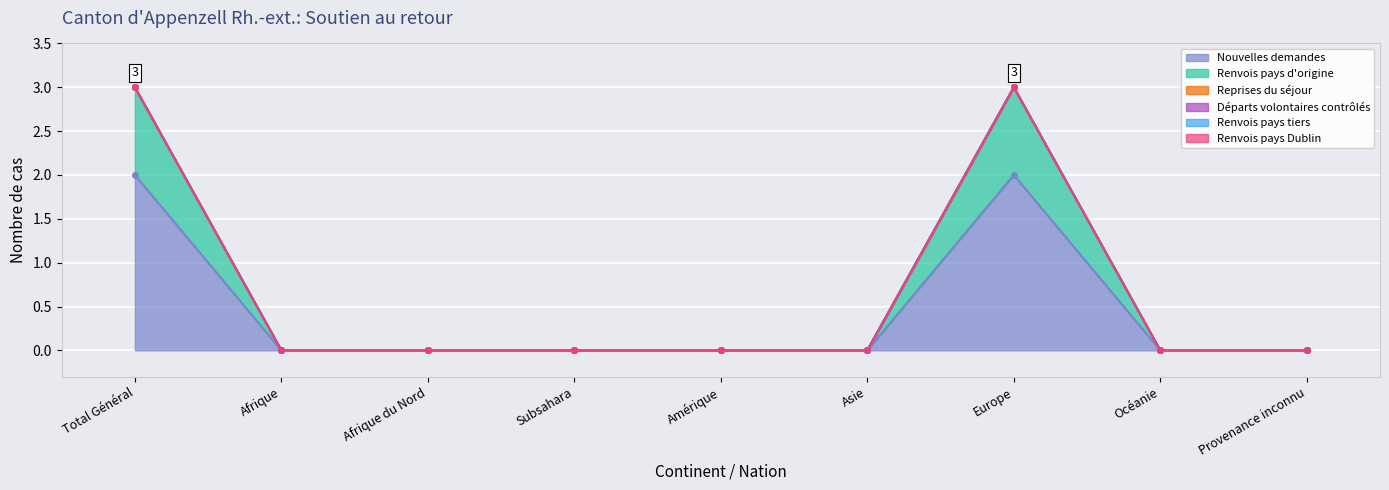

Is it true that Renvois pays d'origine equals 0 at Subsahara?

True